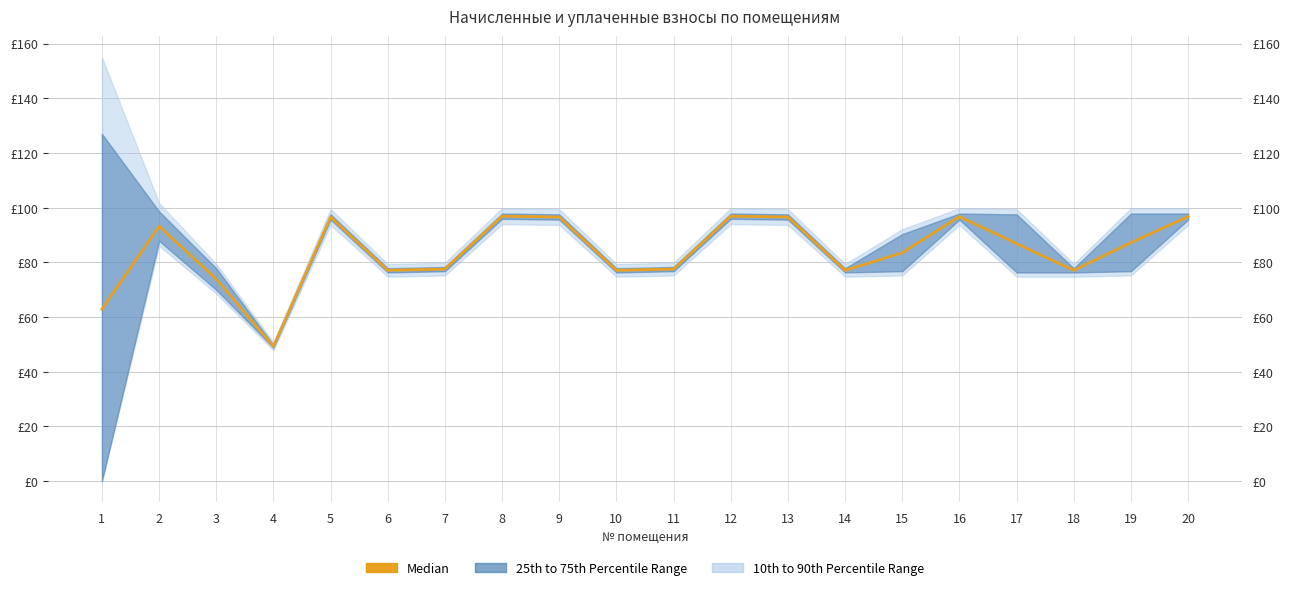

Which has a higher value, 1 or 16?

16